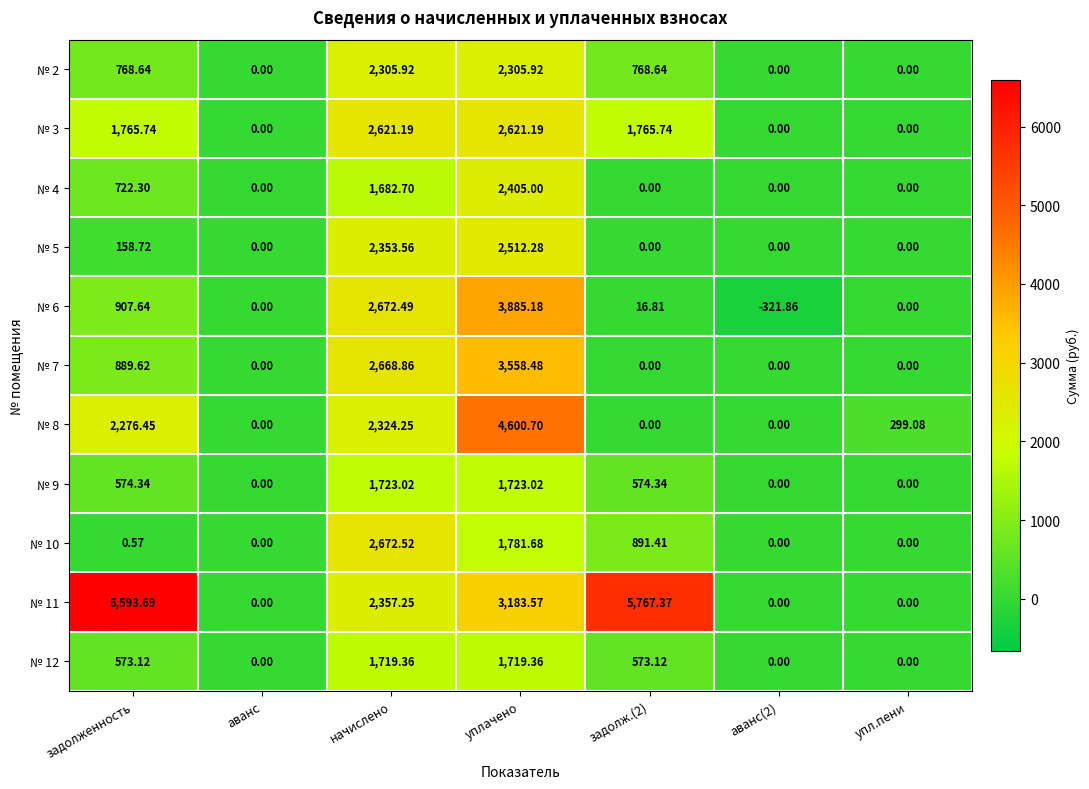

At which category is the sum across all series the highest?

уплачено